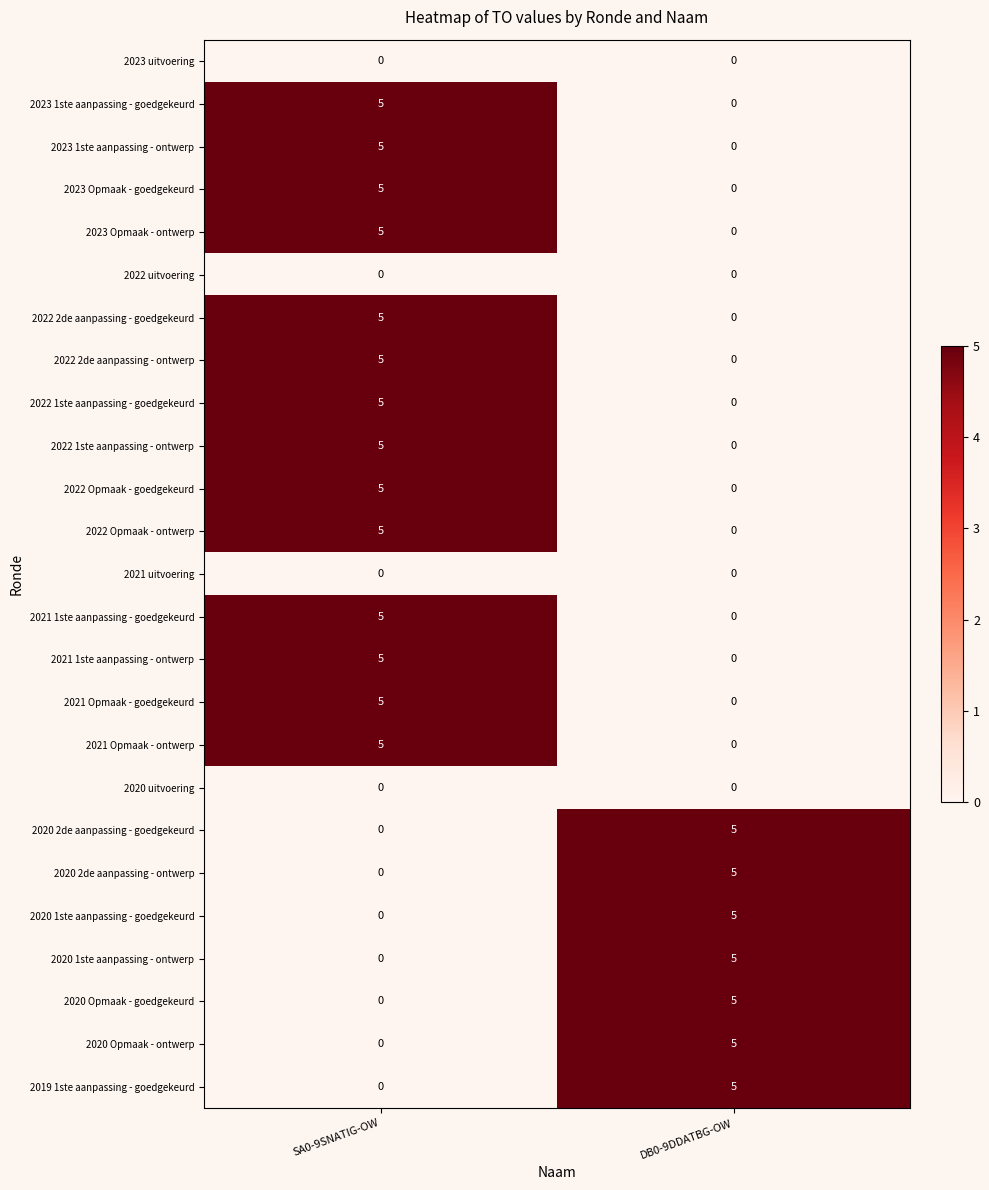

What is the sum of the 2020 Opmaak - ontwerp values at SA0-9SNATIG-OW and DB0-9DDATBG-OW?

5